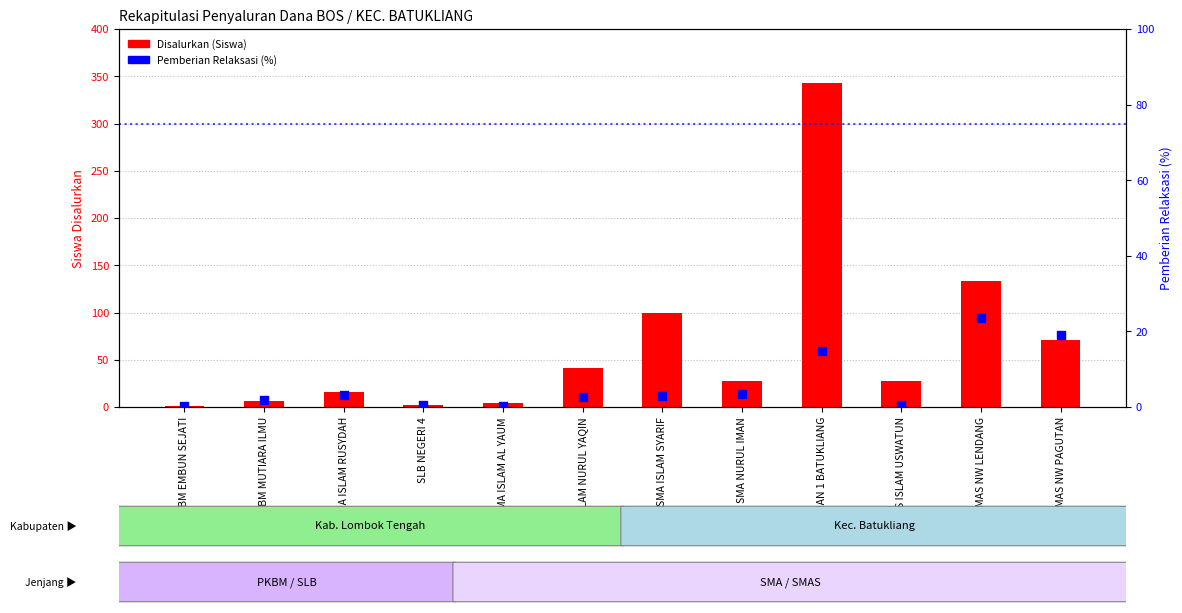

Is the value of Disalurkan (Siswa) at SMA ISLAM SYARIF greater than the value of Pemberian Relaksasi (%) at SMAS NW PAGUTAN?

Yes